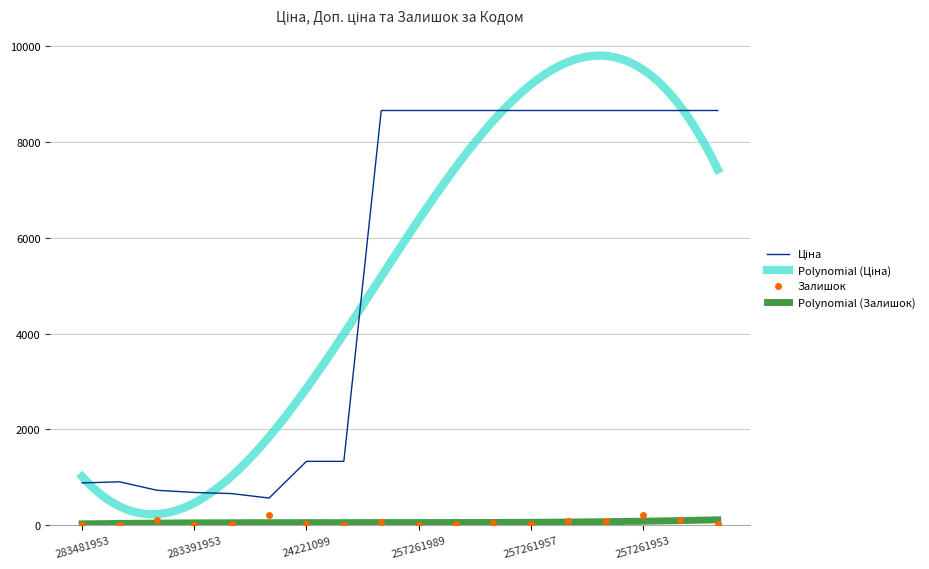

At 283421953, list the series in order from largest to smallest.

Ціна, Залишок